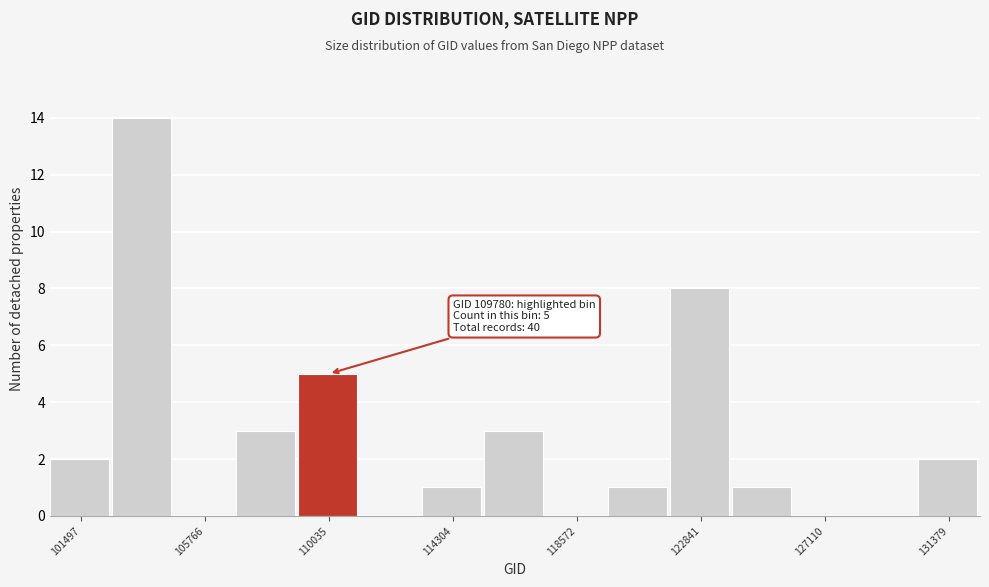

Which range on the x-axis has the tallest bar?

102500 to 104500